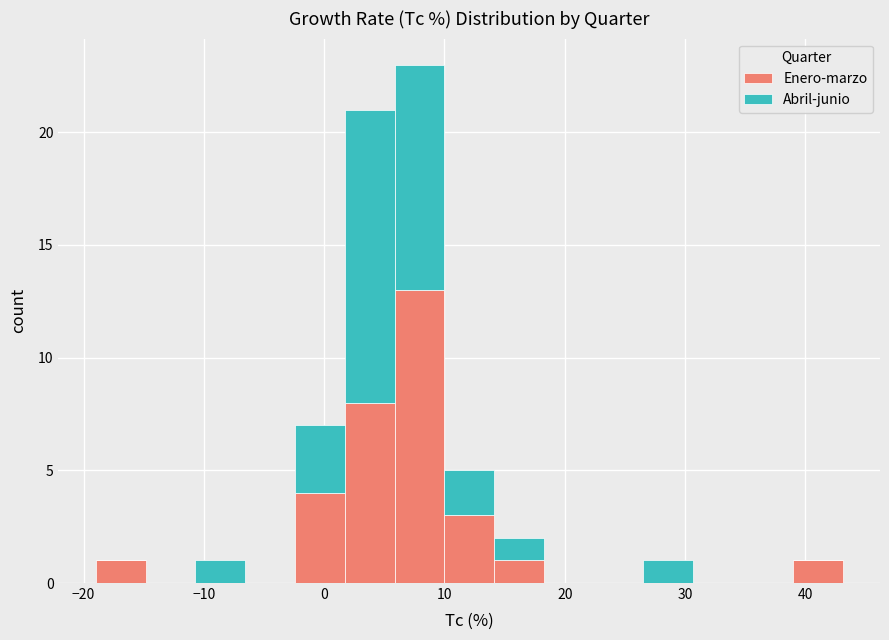

Reading left to right, transcribe this chart: for each stacked bar, give the range it covers on the x-axis and its total height. Neither the bar edges nor the heights are printed on the chart, so give them approximately, as read against the axes.

-19 to -15: 1
-15 to -11: 0
-11 to -7: 1
-7 to -2: 0
-2 to 2: 7
2 to 6: 21
6 to 10: 23
10 to 14: 5
14 to 18: 2
18 to 22: 0
22 to 27: 0
27 to 31: 1
31 to 35: 0
35 to 39: 0
39 to 43: 1